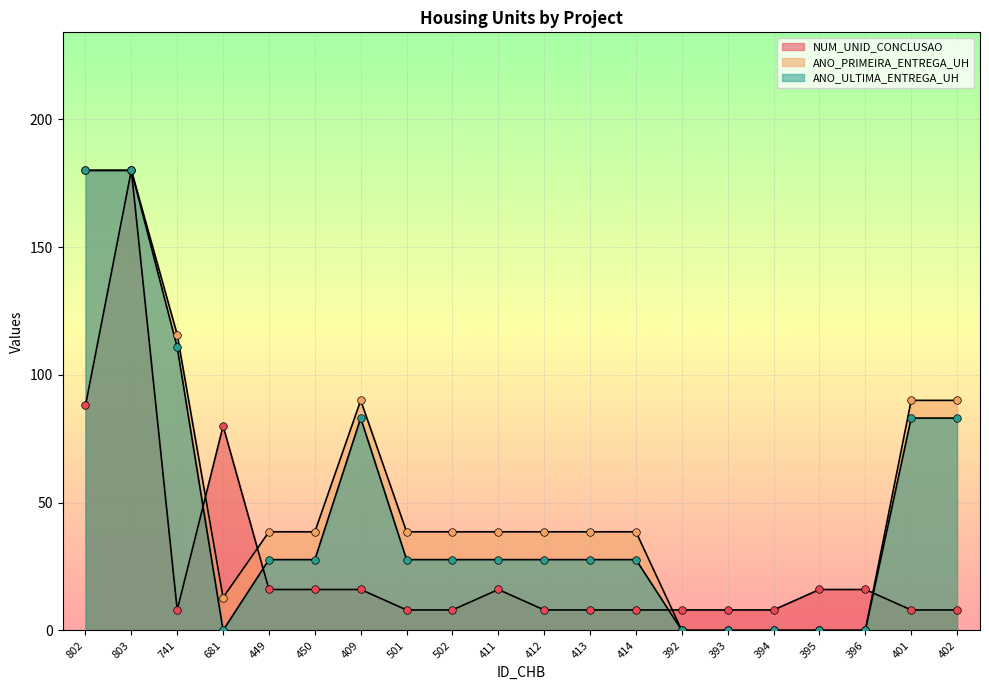

At how many categories does at least one series exceed 156?

2